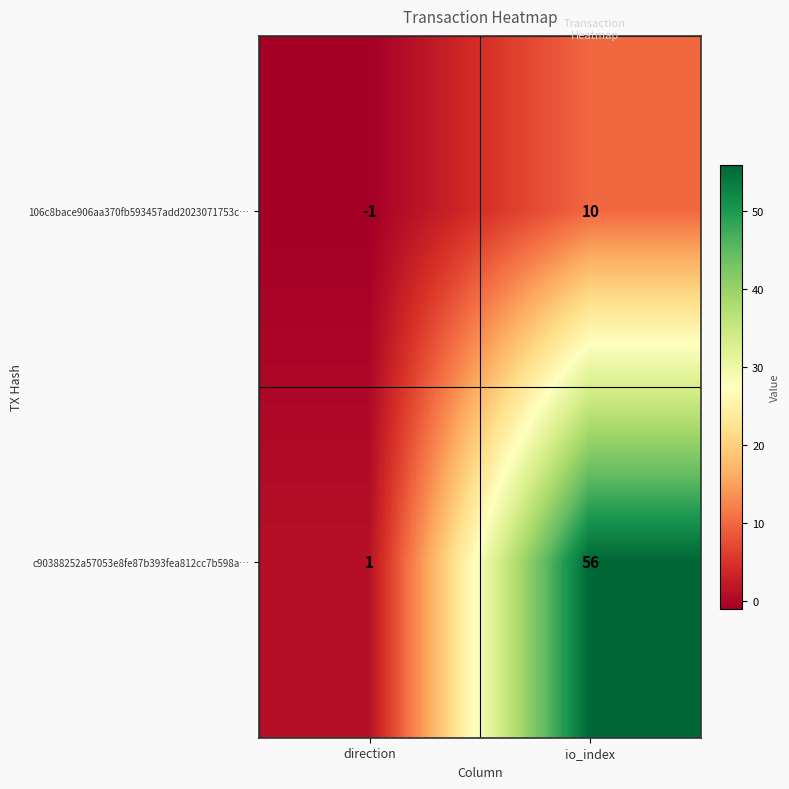

What is the difference between the maximum and minimum values in the 106c8bace906aa370fb593457add2023071753c… series?

11